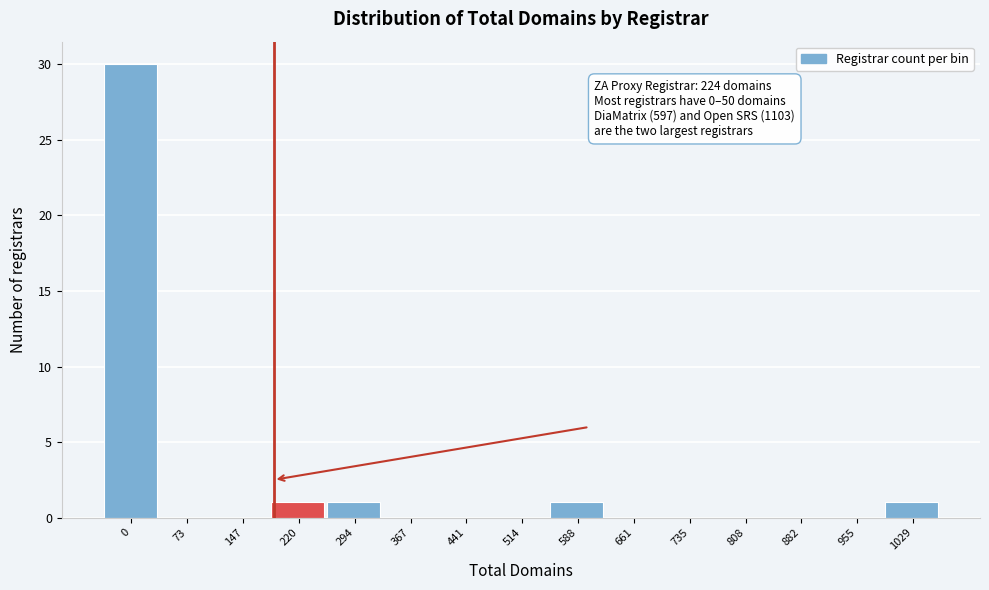

Reading left to right, what are all the values shown in this chart?

0=30	73=0	147=0	220=1	294=1	367=0	441=0	514=0	588=1	661=0	735=0	808=0	882=0	955=0	1029=1